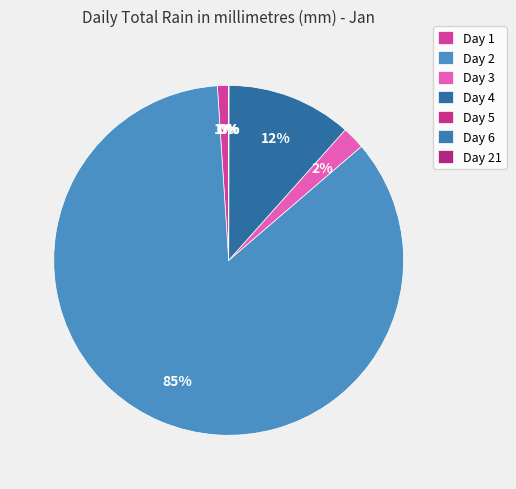

What percentage is the Day 2 slice, to the nearest percent?

85%